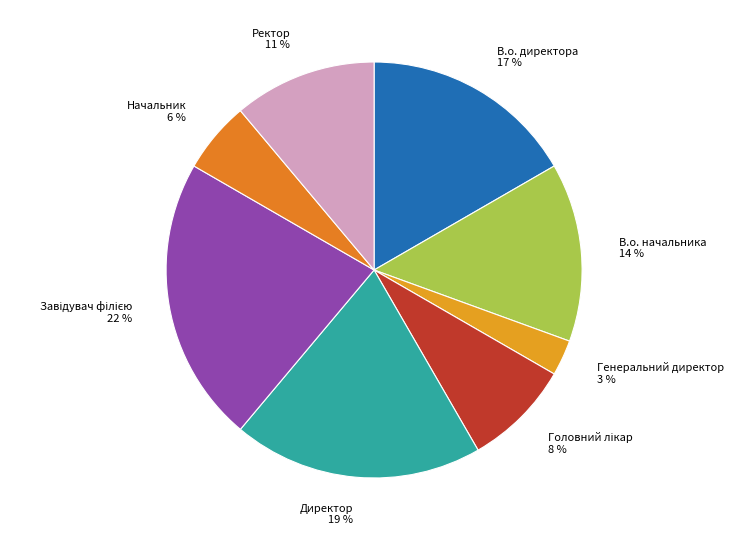

What is the smallest slice in the pie chart?

Генеральний директор